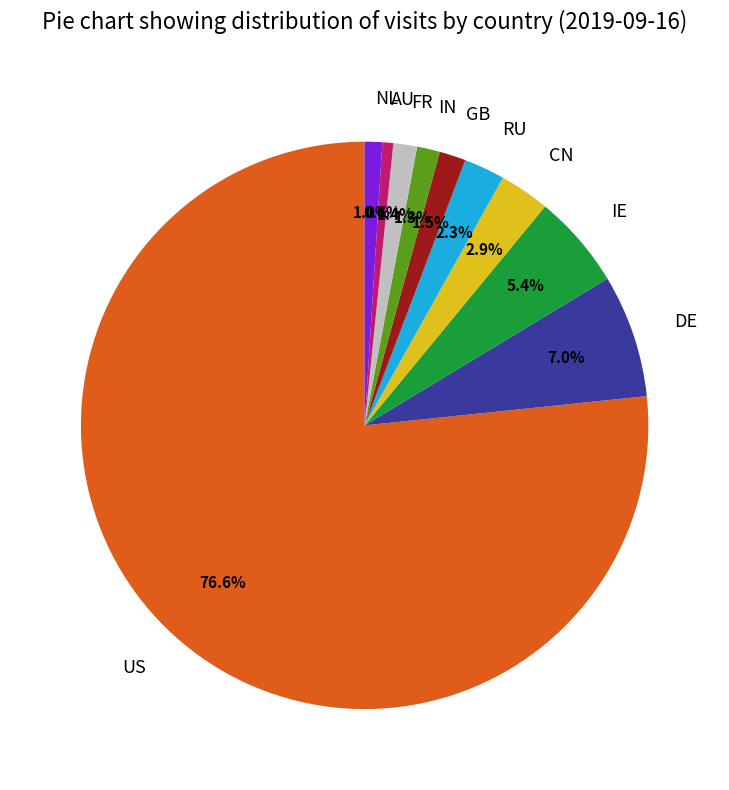

To the nearest percent, what is the average slice percentage?

10%